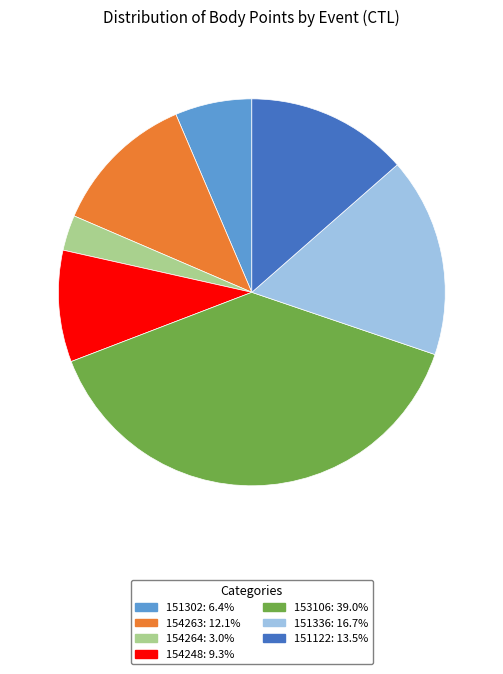

Combined, do 151122 and 151336 account for over 50%?

No